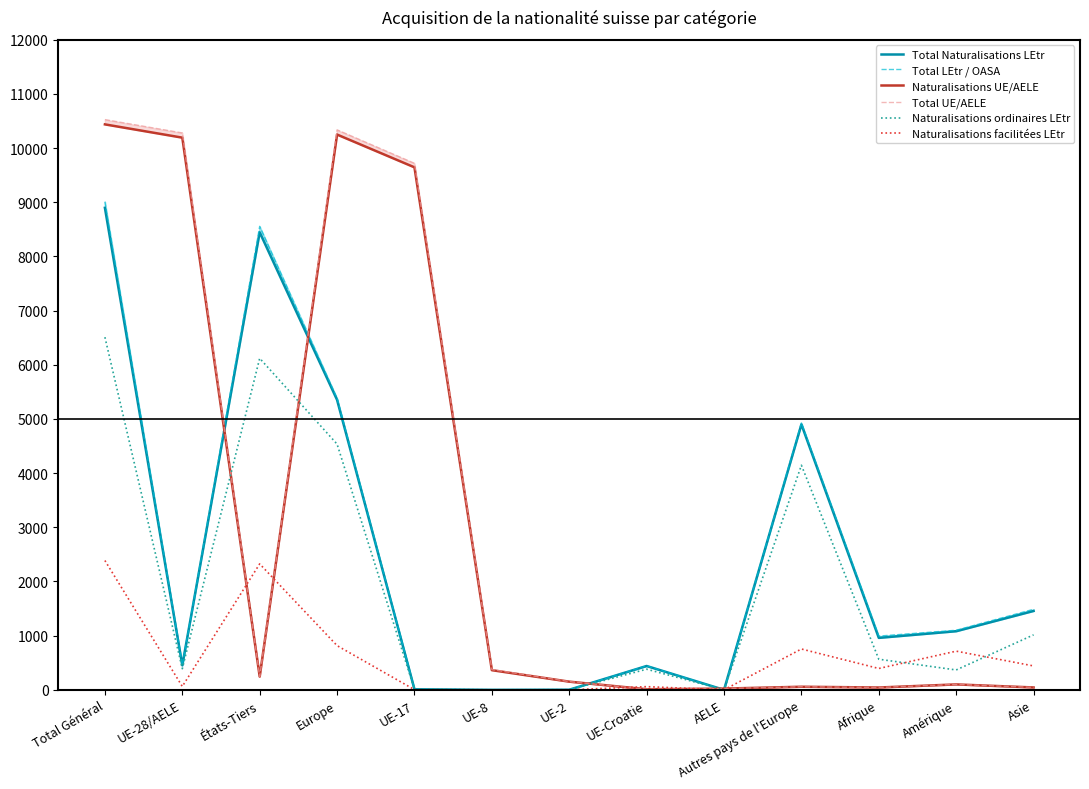

What is the maximum value shown in the chart?

10526